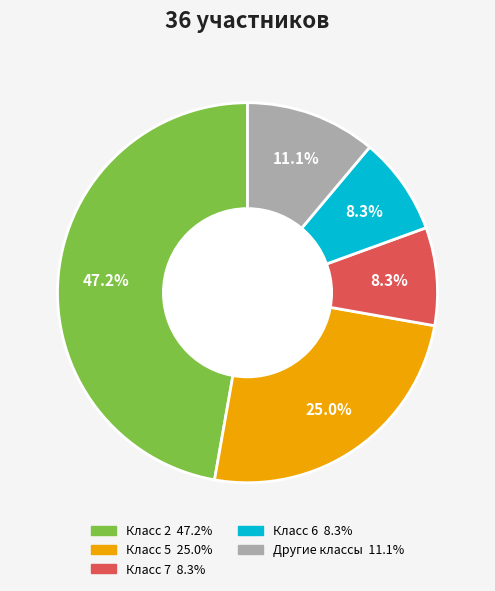

Is there a majority slice in this chart?

No